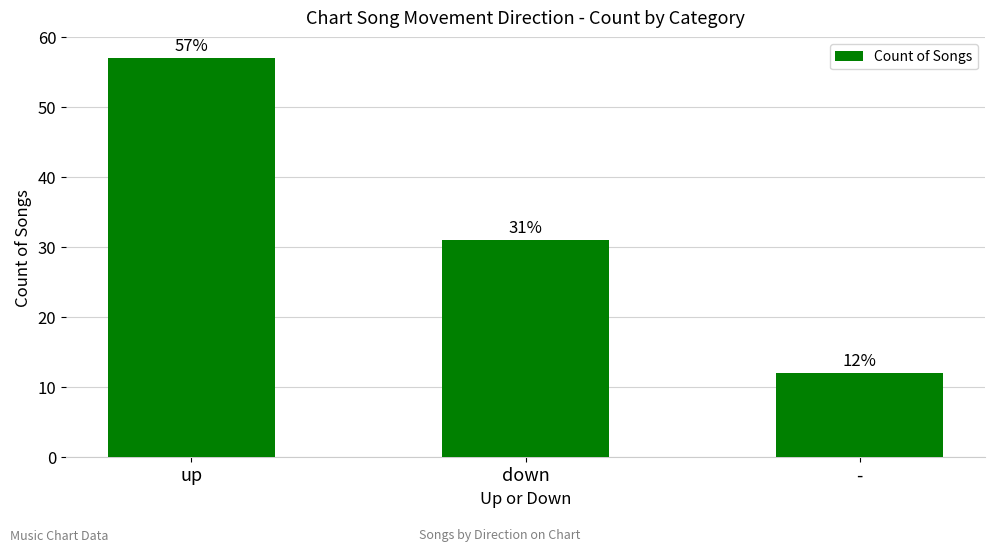

What is the ratio of the value at up to the value at down?

1.8